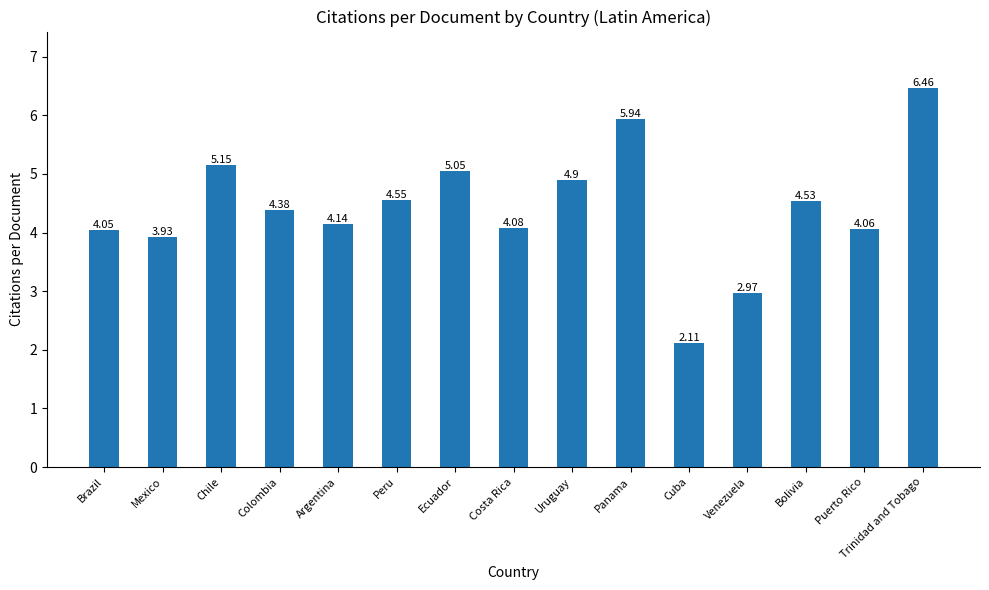

Where does the data first go above 4?

Brazil